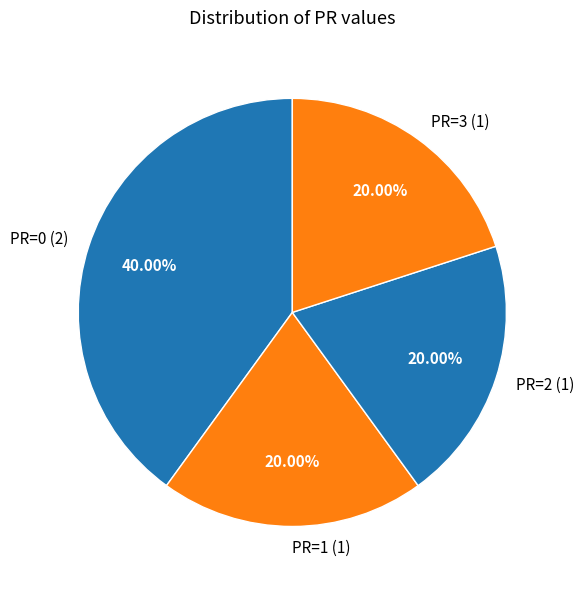

Do PR=2 (1) and PR=1 (1) together represent more than half of the pie?

No